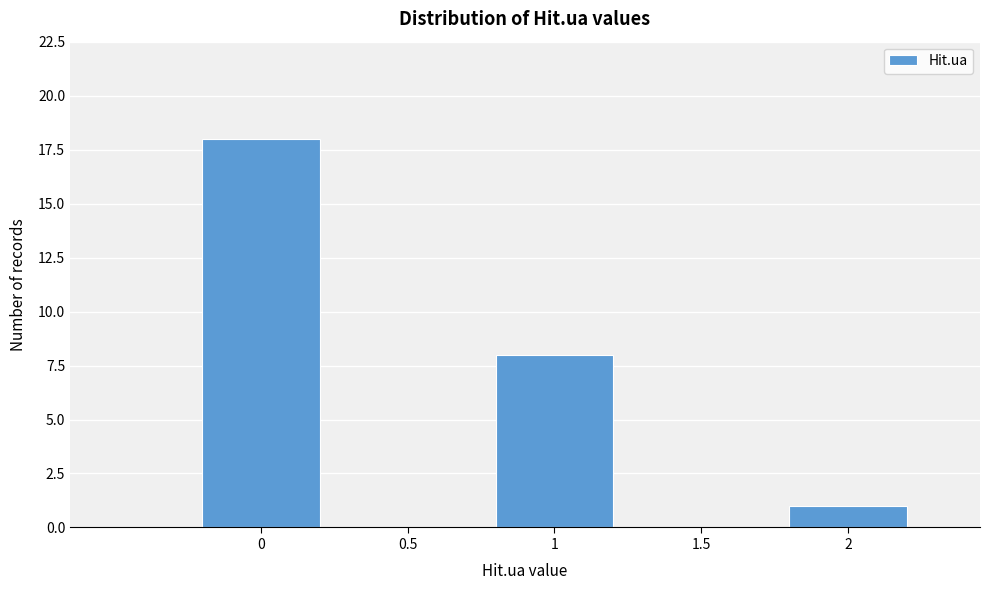

Reading left to right, extract all data points from this chart.

0=18	0.5=0	1=8	1.5=0	2=1